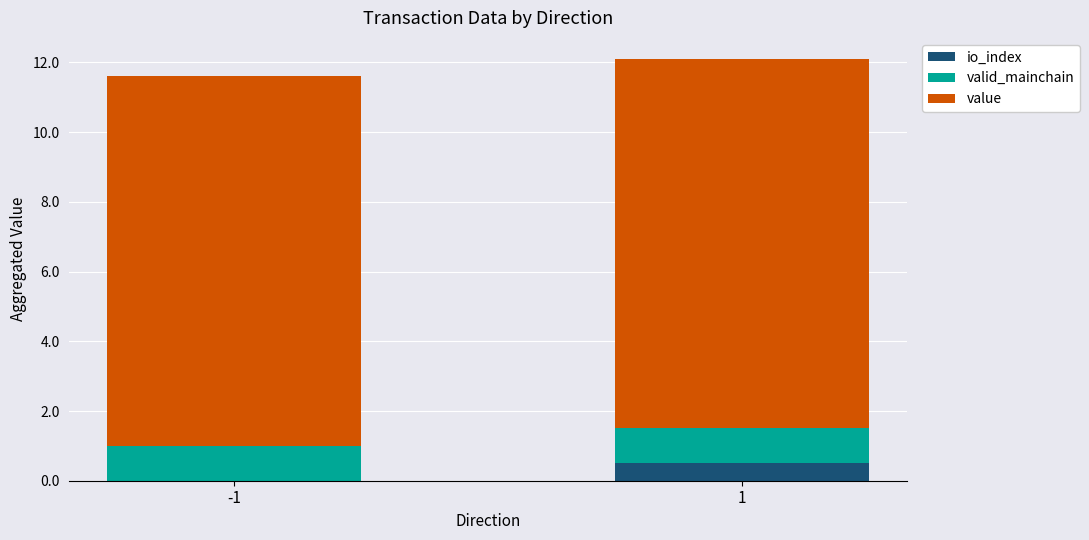

Does the chart contain stacked bars?

Yes